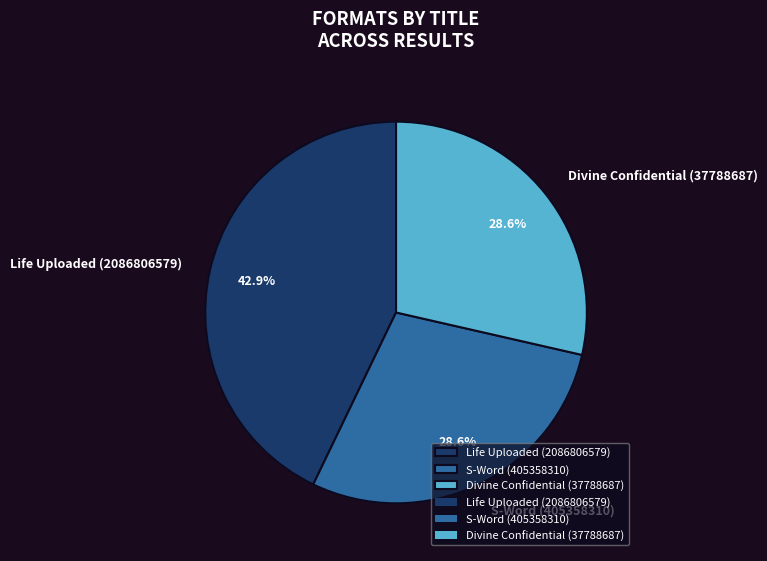

Combined, what portion of the pie is Life Uploaded (2086806579) and Divine Confidential (37788687)?

71.4%